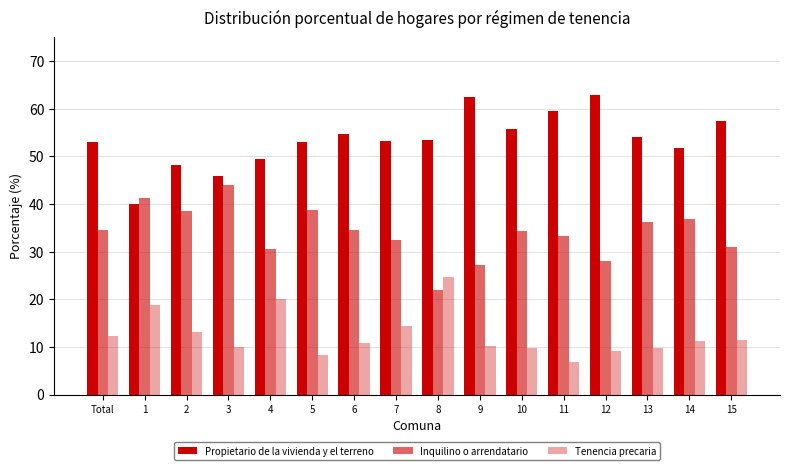

What is the spread (max minus min) of values at 7?

38.9